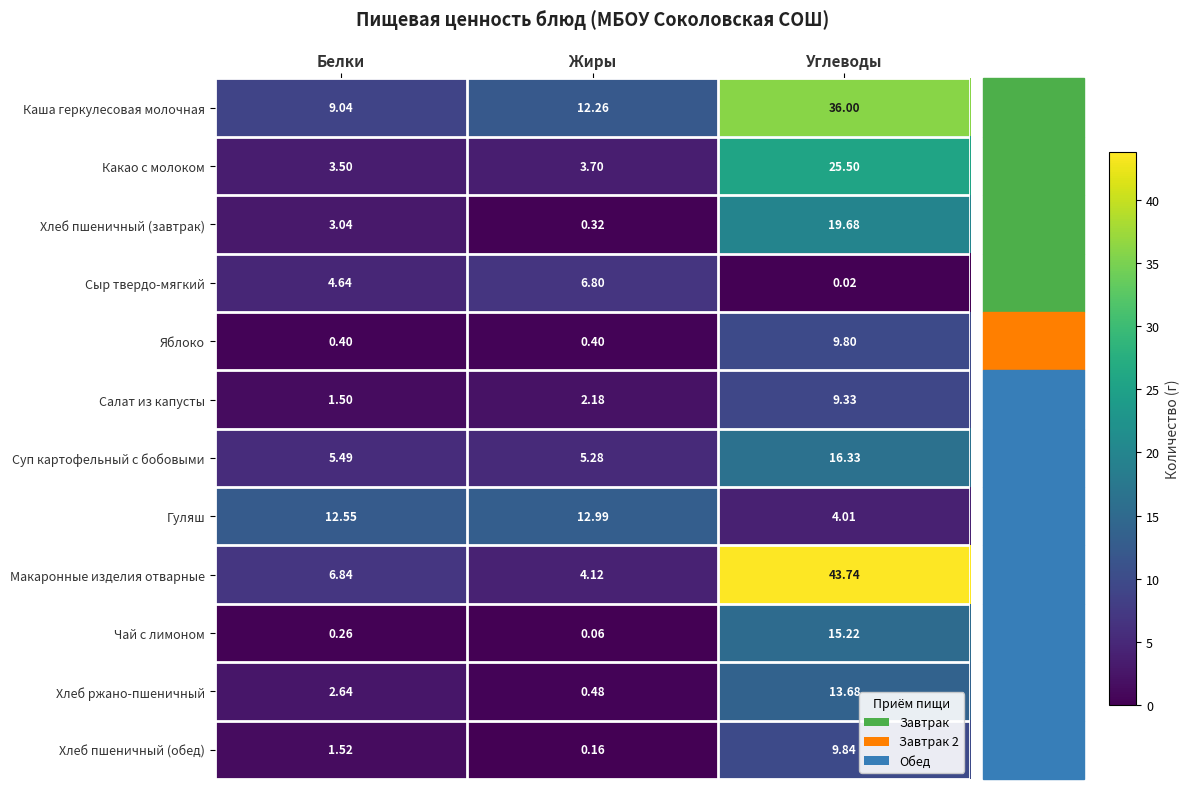

At Углеводы, list the series in order from largest to smallest.

Макаронные изделия отварные, Каша геркулесовая молочная, Какао с молоком, Хлеб пшеничный (завтрак), Суп картофельный с бобовыми, Чай с лимоном, Хлеб ржано-пшеничный, Хлеб пшеничный (обед), Яблоко, Салат из капусты, Гуляш, Сыр твердо-мягкий